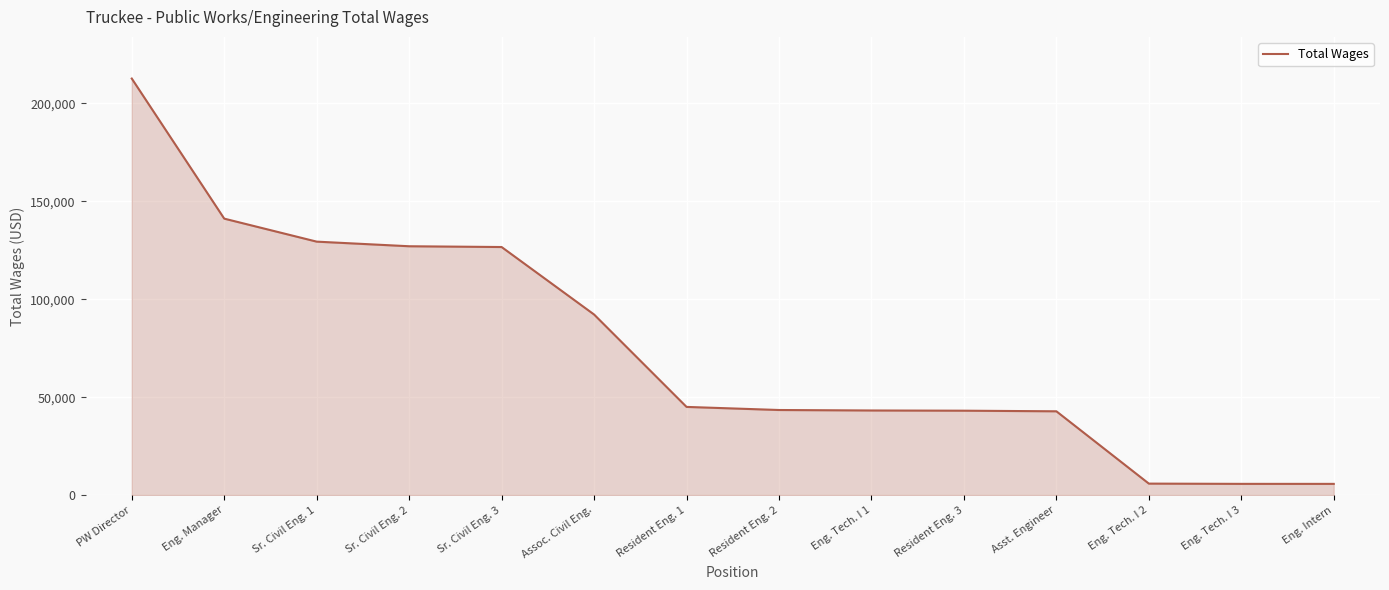

What is the ratio of the value at Eng. Tech. I 2 to the value at Asst. Engineer?

0.1